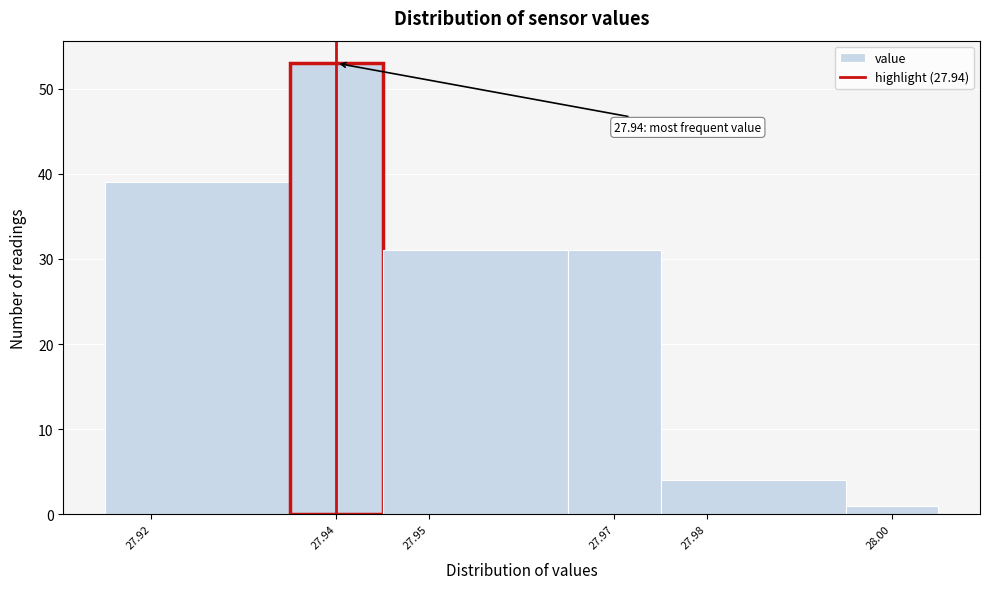

Over which range of the x-axis is the bar tallest?

27.935 to 27.945